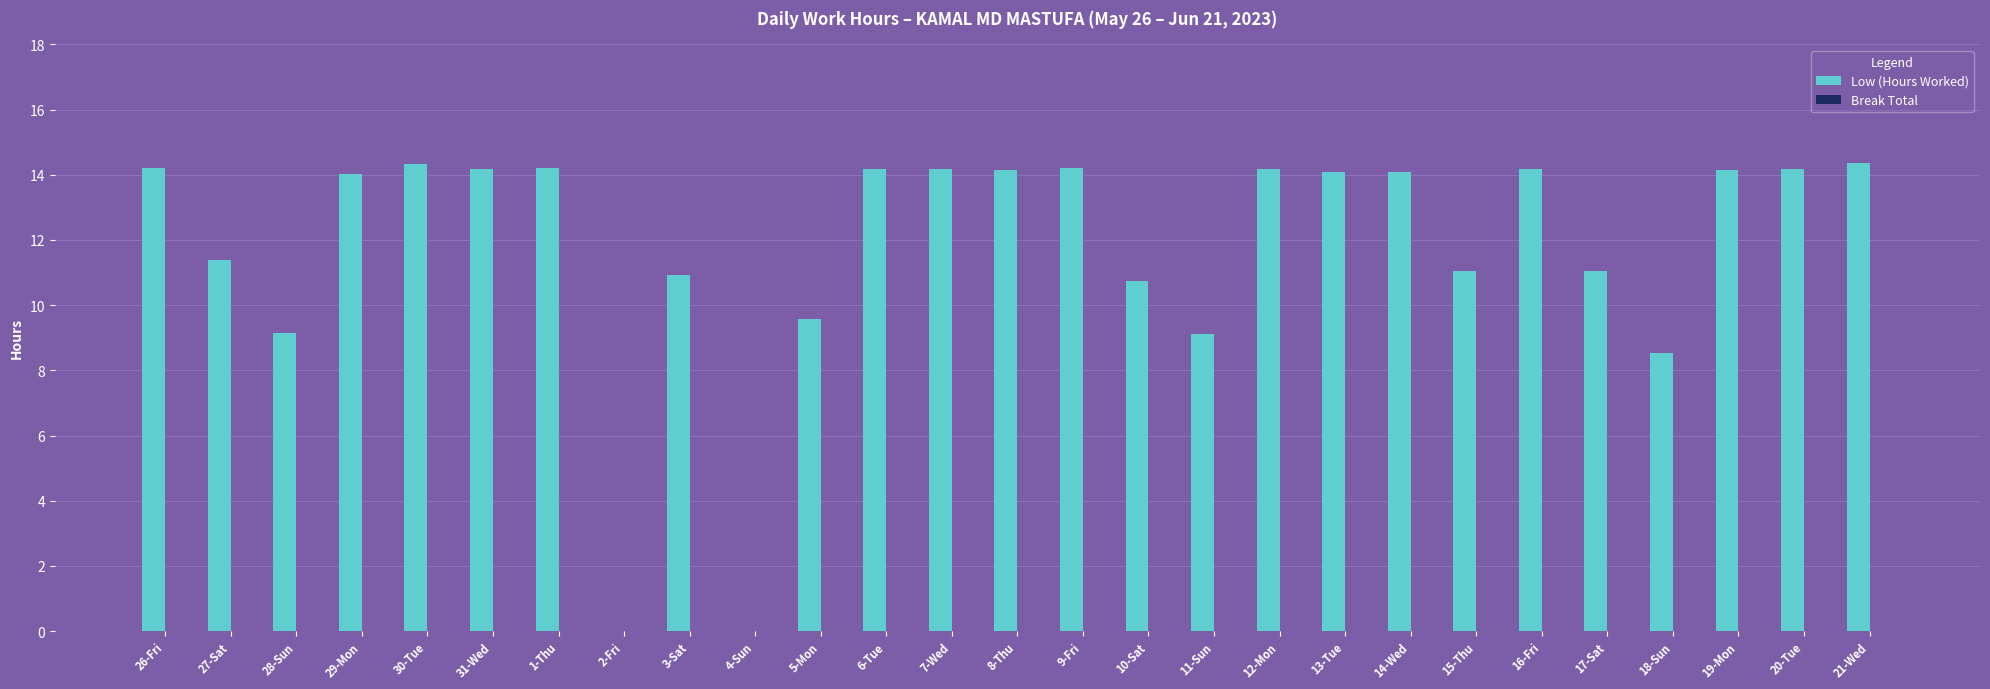

What is the sum of all values?

318.4